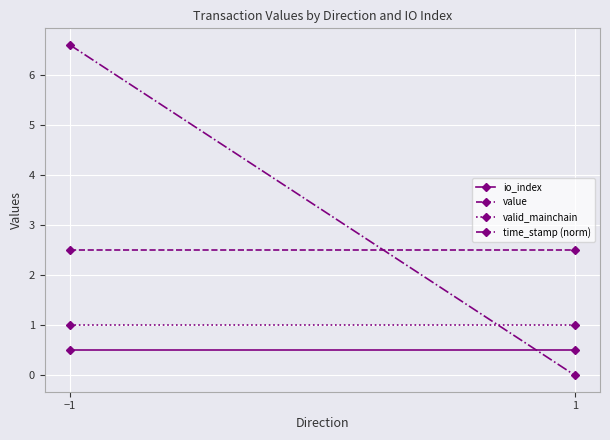

At which category is the sum across all series the highest?

−1